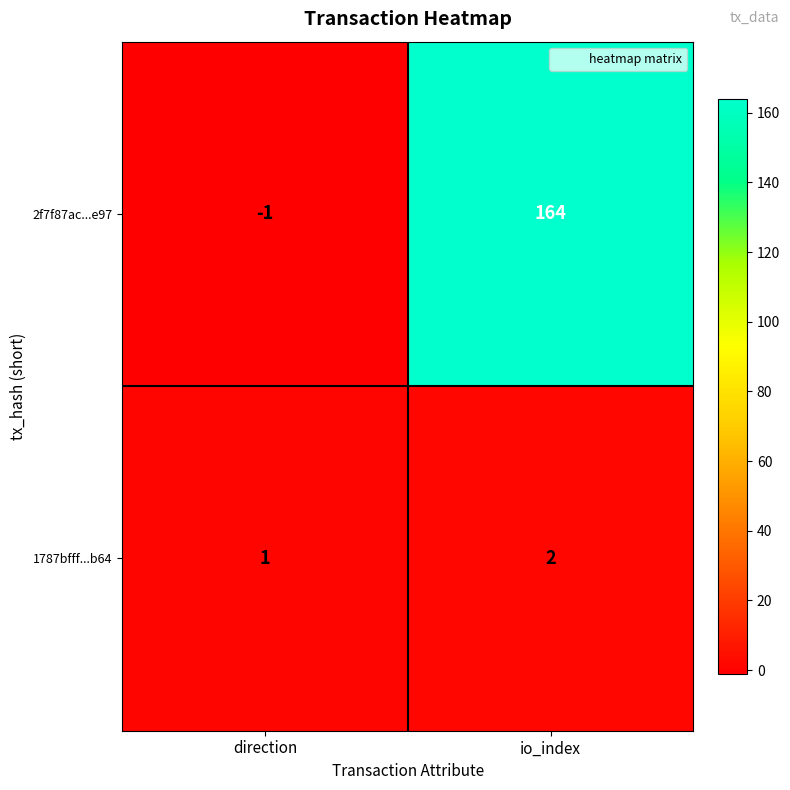

At which label does 2f7f87ac...e97 reach its peak?

io_index